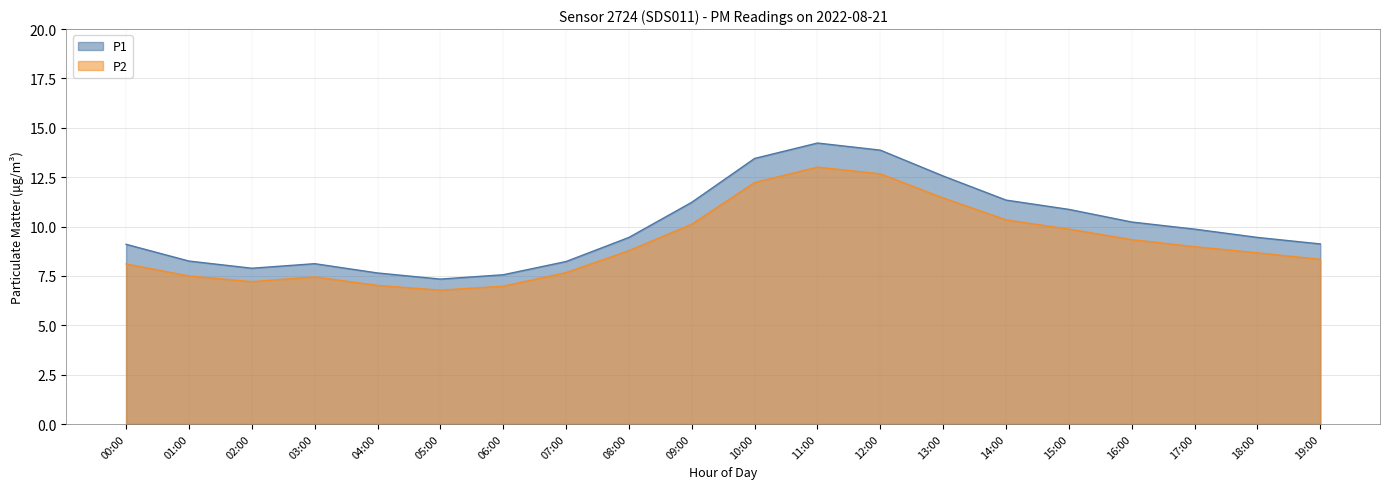

What is the minimum value for P2?

6.8